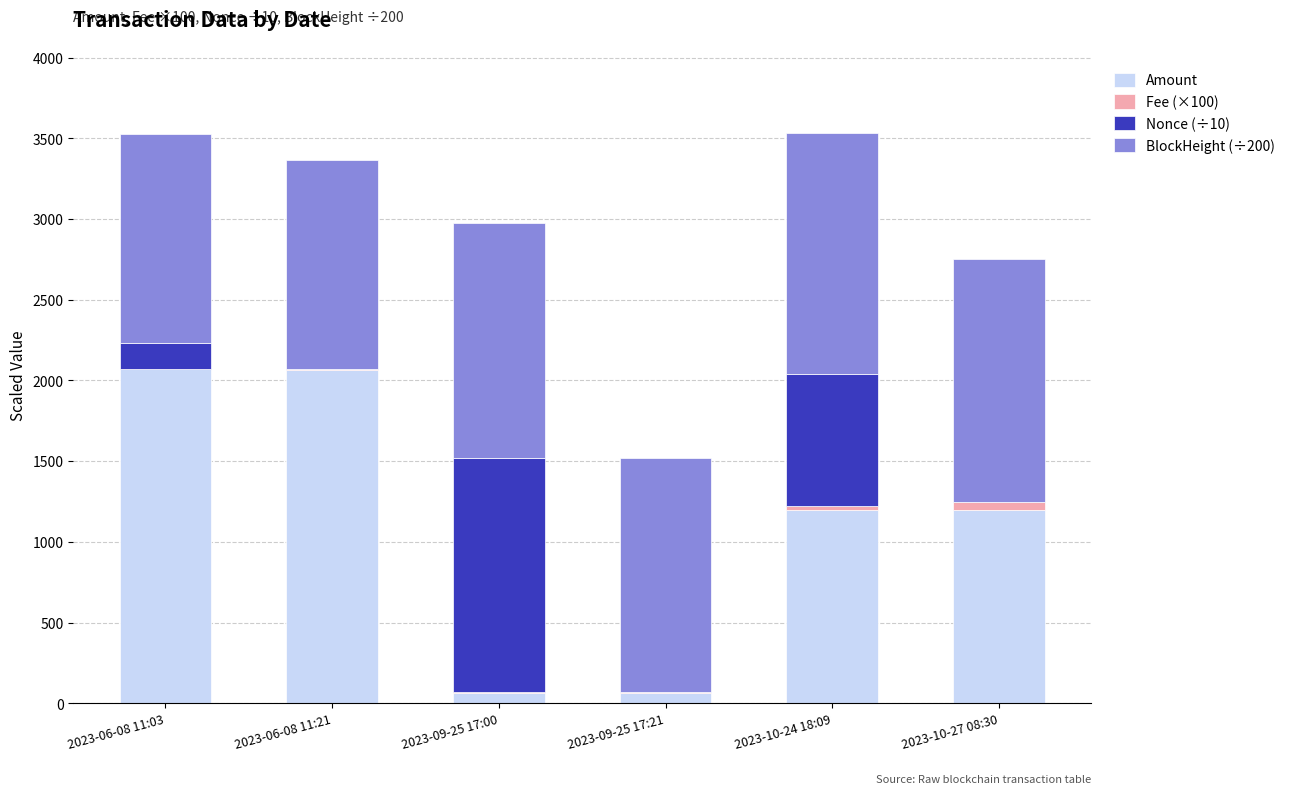

How many series are shown in this chart?

4